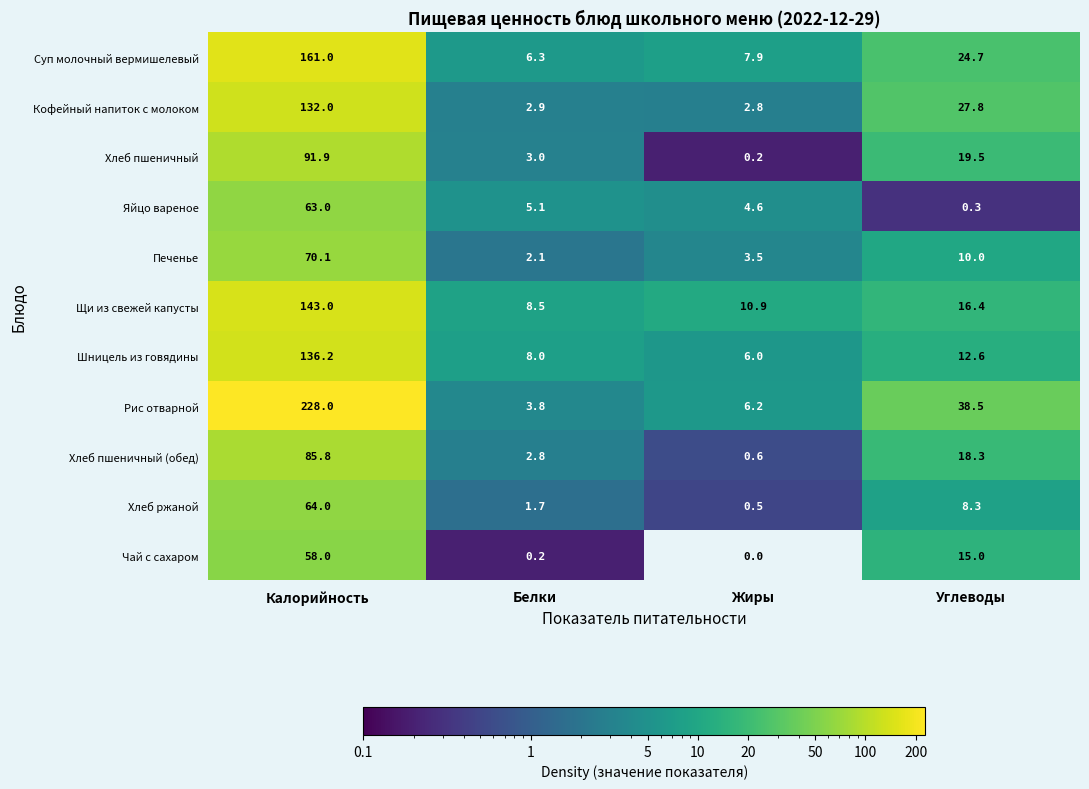

Which series has the largest total across all categories?

Рис отварной